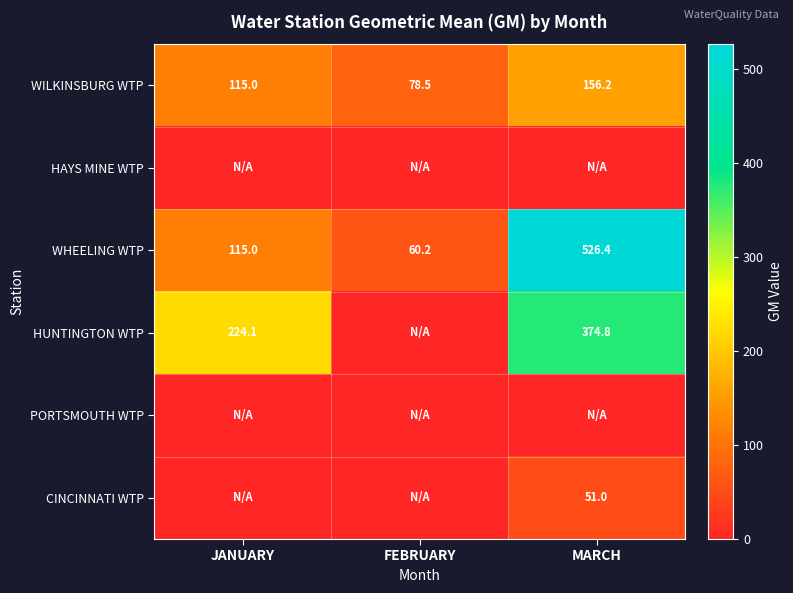

How many data points does each series have?

3